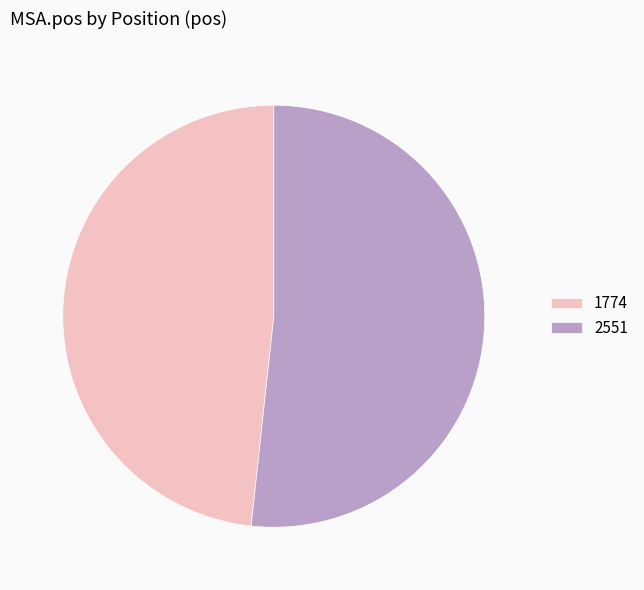

Is there any slice that represents more than half of the pie?

Yes